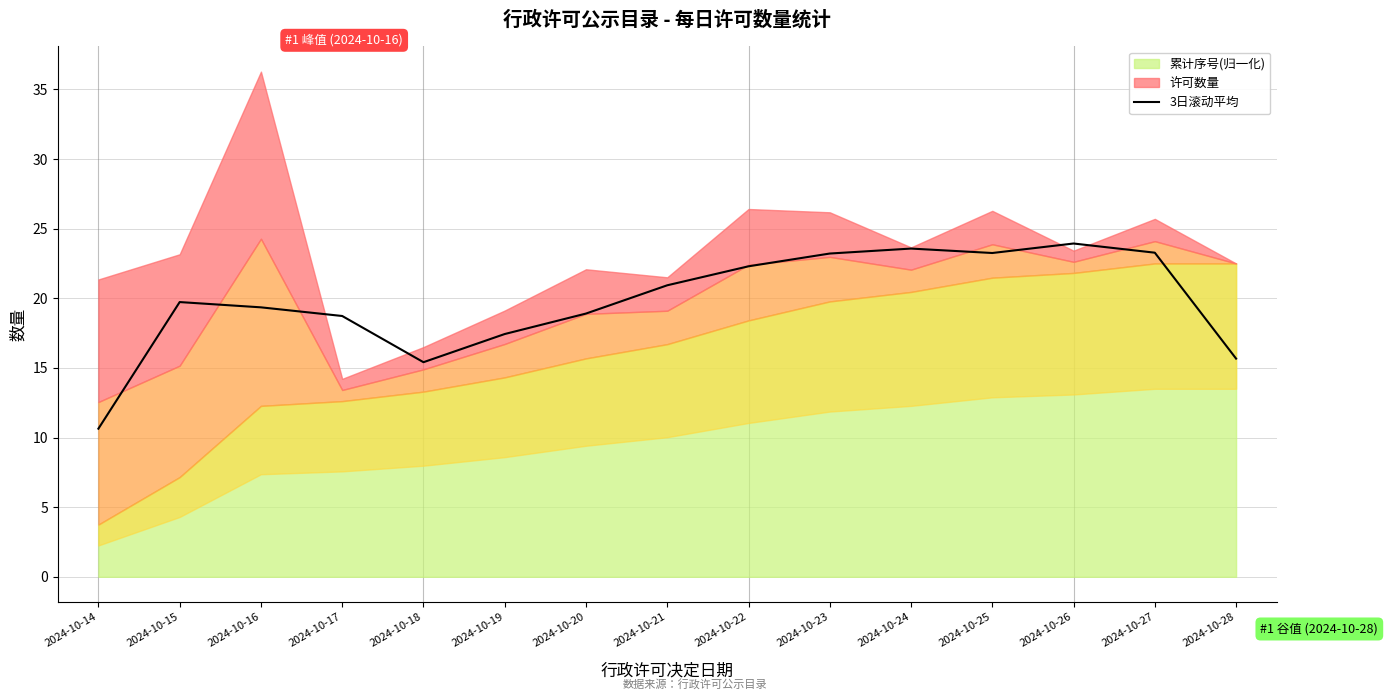

Which has a higher value, 2024-10-24 or 2024-10-21?

2024-10-24